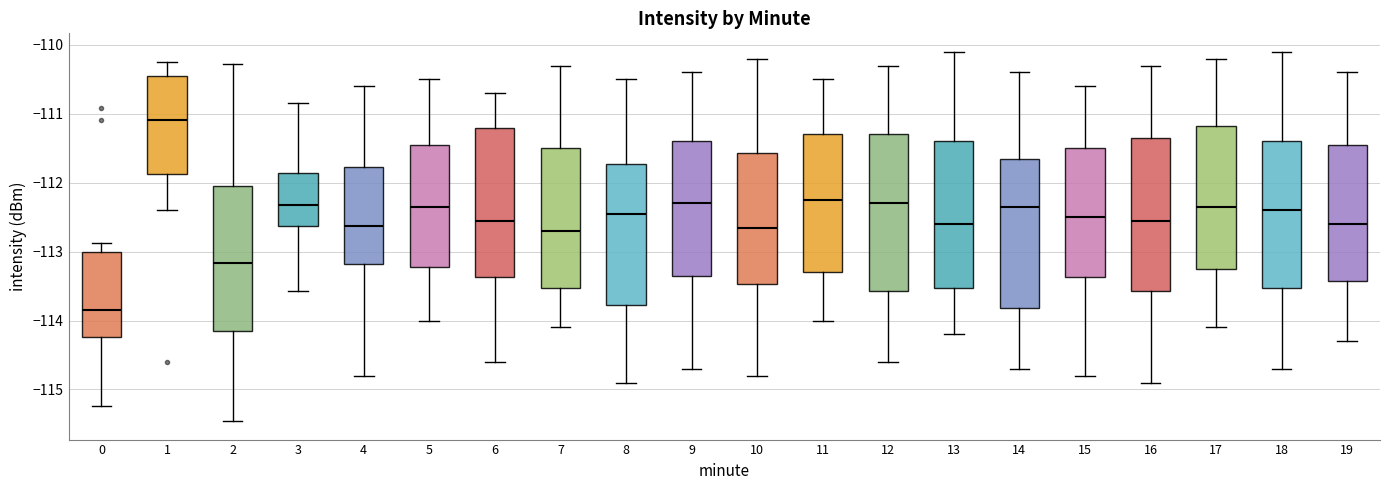

Reading left to right, read every box against the y-axis: the position of its median line, the range the box covers, and the ends of its whiskers. The values are not printed on the chart, so give them approximately, as read against the axis.

0: median -113.8, box -114.2 to -113.0, whiskers -115.2 to -112.9
1: median -111.1, box -111.9 to -110.5, whiskers -112.4 to -110.2
2: median -113.2, box -114.2 to -112.0, whiskers -115.5 to -110.3
3: median -112.3, box -112.6 to -111.9, whiskers -113.6 to -110.8
4: median -112.6, box -113.2 to -111.8, whiskers -114.8 to -110.6
5: median -112.3, box -113.2 to -111.4, whiskers -114.0 to -110.5
6: median -112.5, box -113.4 to -111.2, whiskers -114.6 to -110.7
7: median -112.7, box -113.5 to -111.5, whiskers -114.1 to -110.3
8: median -112.4, box -113.8 to -111.7, whiskers -114.9 to -110.5
9: median -112.3, box -113.3 to -111.4, whiskers -114.7 to -110.4
10: median -112.6, box -113.5 to -111.6, whiskers -114.8 to -110.2
11: median -112.2, box -113.3 to -111.3, whiskers -114.0 to -110.5
12: median -112.3, box -113.6 to -111.3, whiskers -114.6 to -110.3
13: median -112.6, box -113.5 to -111.4, whiskers -114.2 to -110.1
14: median -112.3, box -113.8 to -111.6, whiskers -114.7 to -110.4
15: median -112.5, box -113.4 to -111.5, whiskers -114.8 to -110.6
16: median -112.5, box -113.6 to -111.3, whiskers -114.9 to -110.3
17: median -112.3, box -113.2 to -111.2, whiskers -114.1 to -110.2
18: median -112.4, box -113.5 to -111.4, whiskers -114.7 to -110.1
19: median -112.6, box -113.4 to -111.4, whiskers -114.3 to -110.4